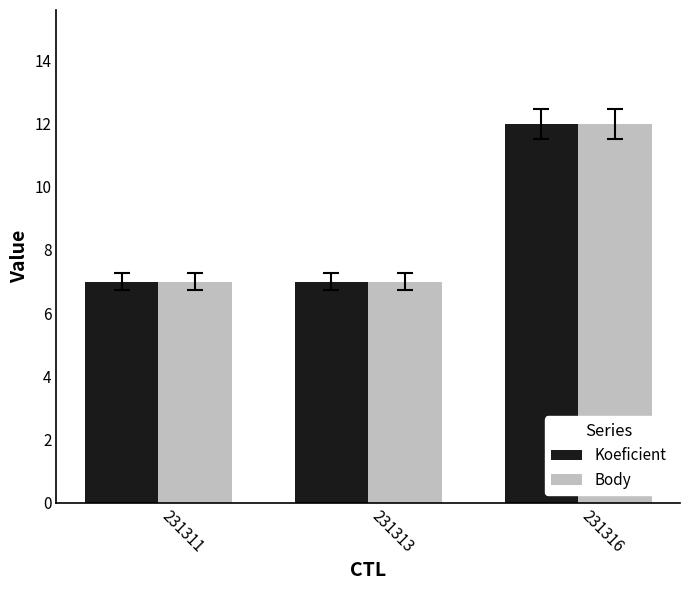

The Koeficient series shows 19 at 231316. True or false?

False